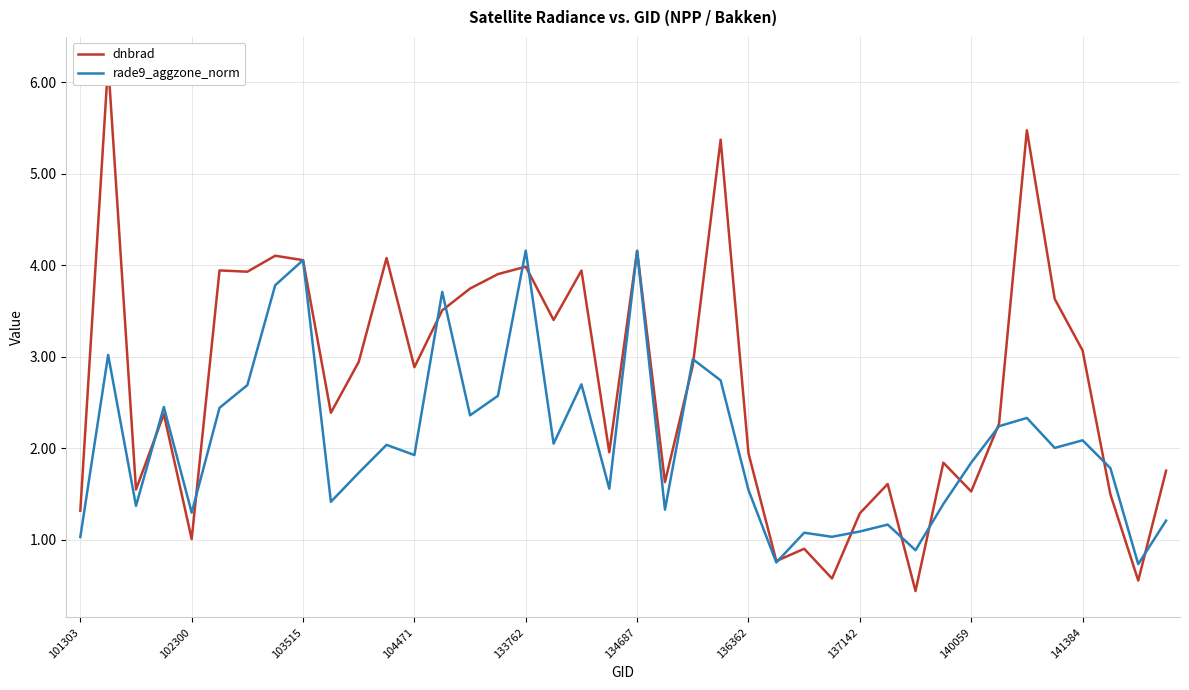

What is the highest value of the rade9_aggzone_norm series?

4.2